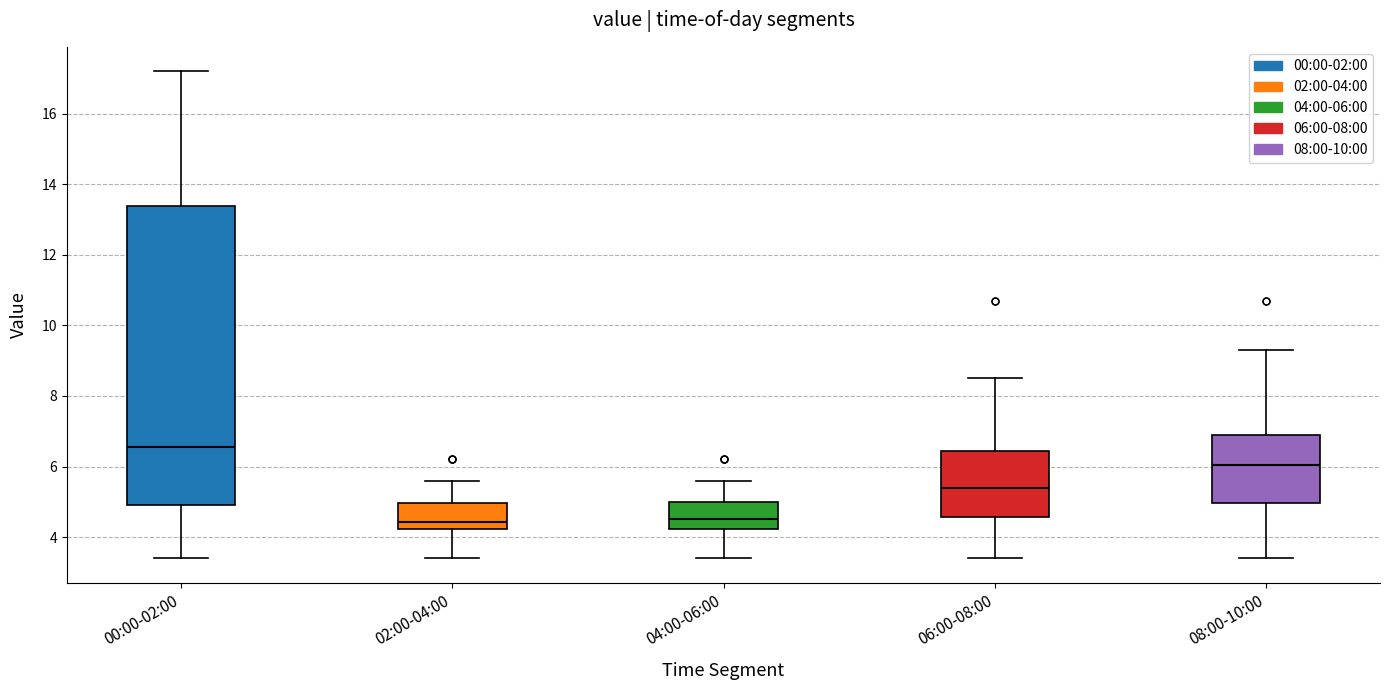

Where does the lower whisker of the box for 00:00-02:00 end on the y-axis? The values are not printed on the chart, so give them approximately, as read against the axis.

3.4